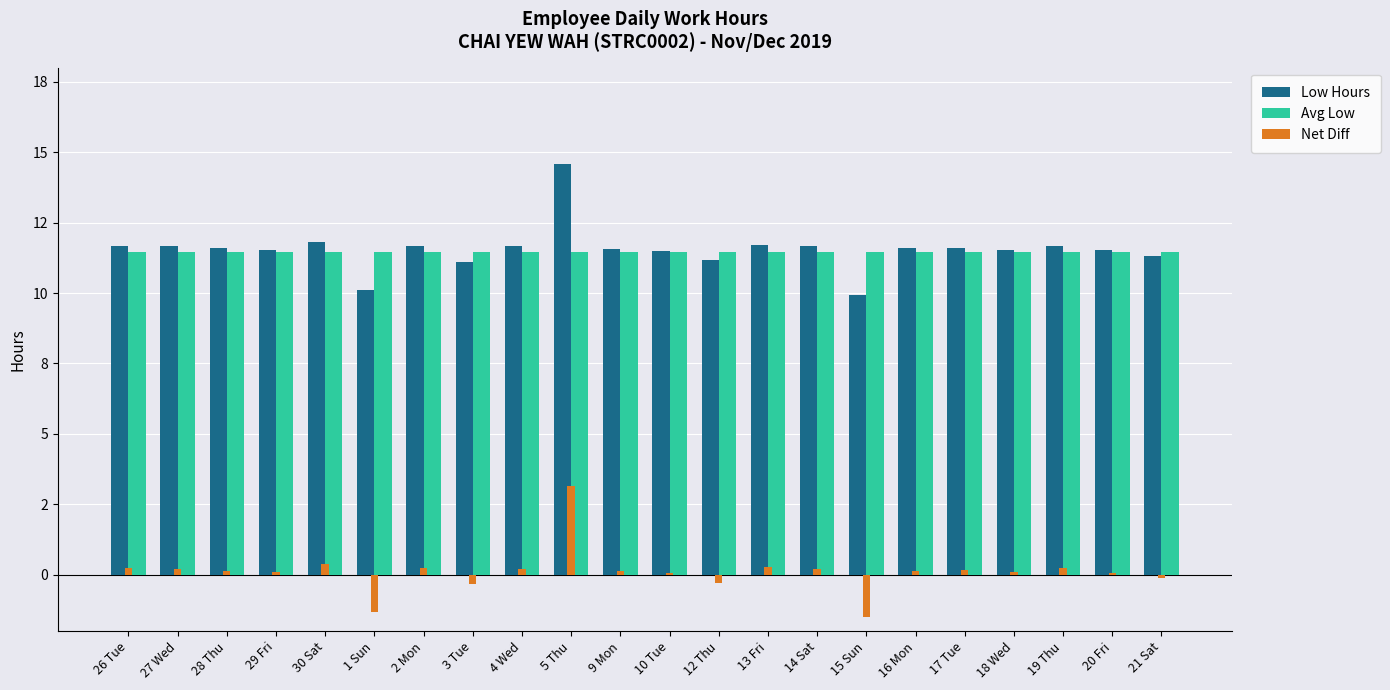

Between 2 Mon and 20 Fri, which series saw the biggest shift?

Low Hours